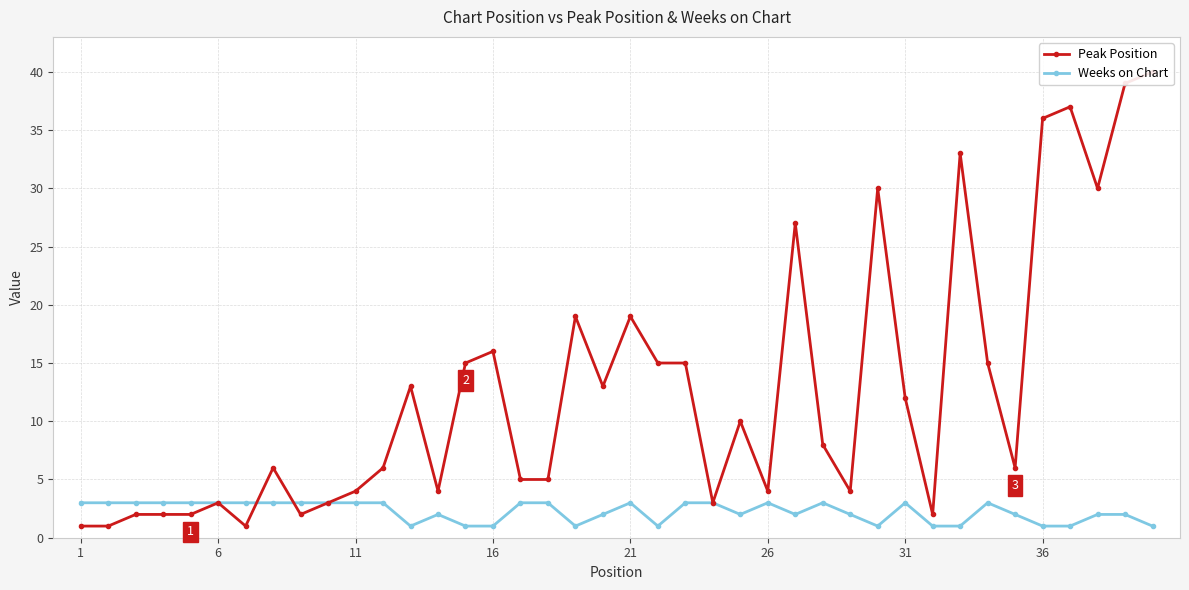

How many interior local valleys does the Weeks on Chart series have?

6